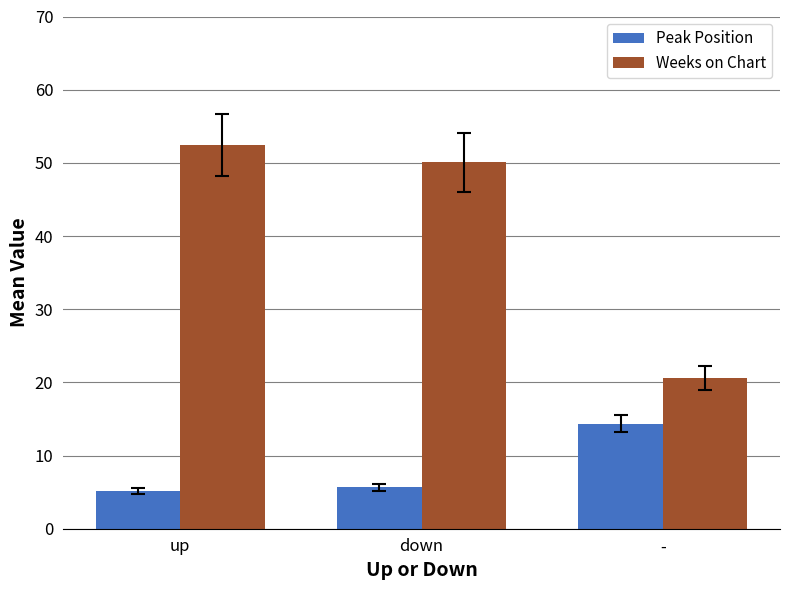

Does the chart contain stacked bars?

No